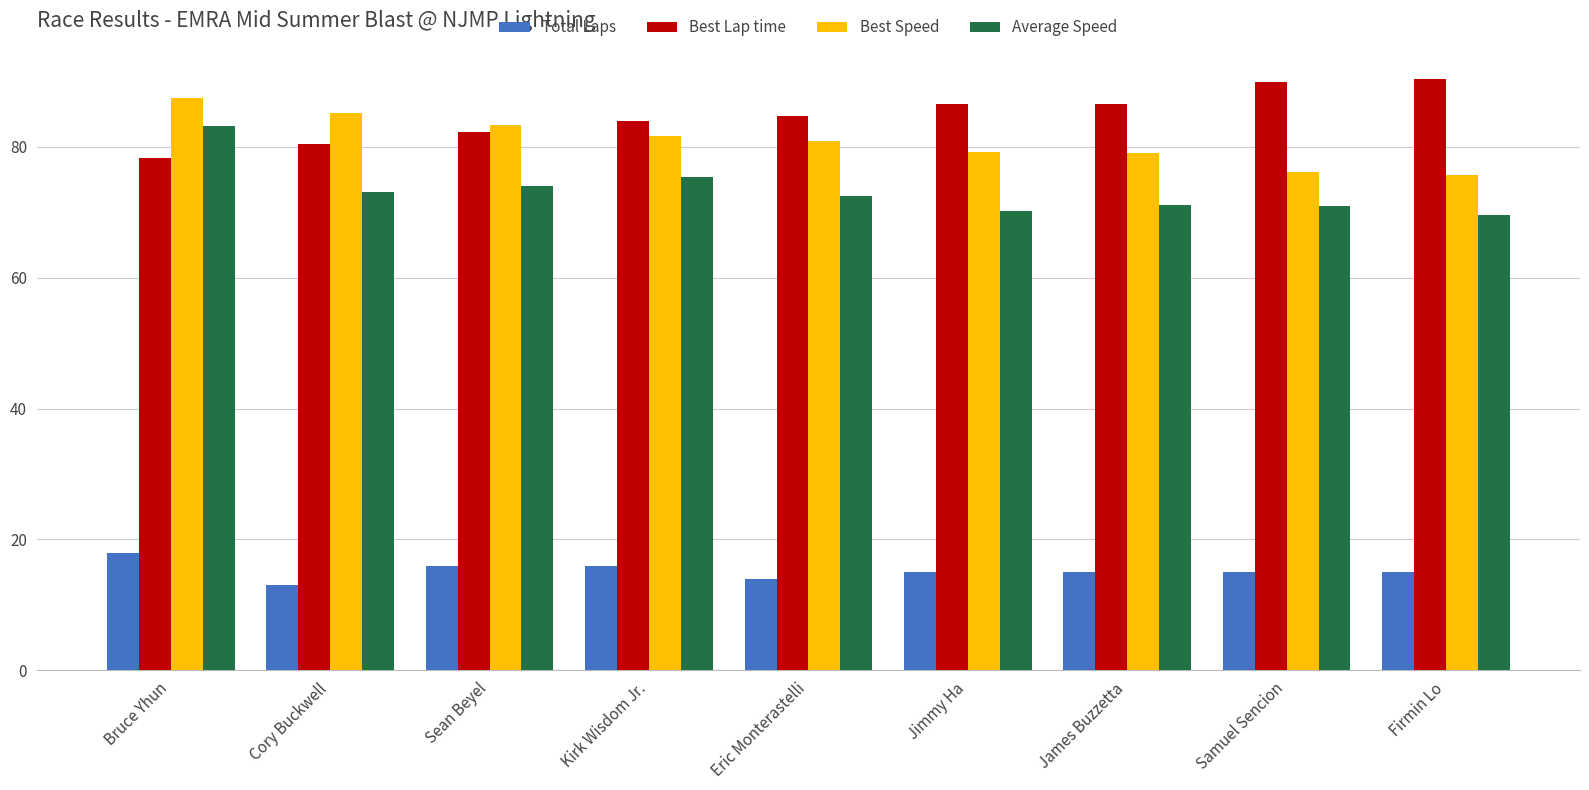

Are the bars horizontal?

No